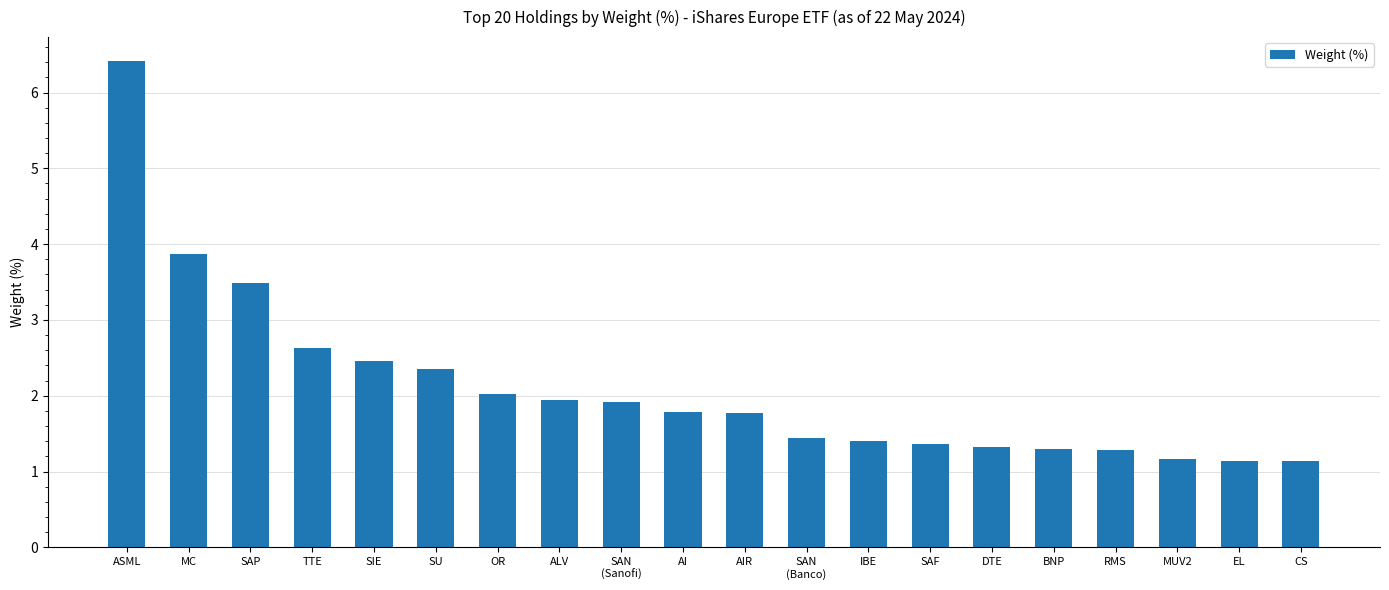

Reading left to right, list all the values displayed in this chart.

6.4	3.9	3.5	2.6	2.5	2.4	2.0	1.9	1.9	1.8	1.8	1.4	1.4	1.4	1.3	1.3	1.3	1.2	1.1	1.1